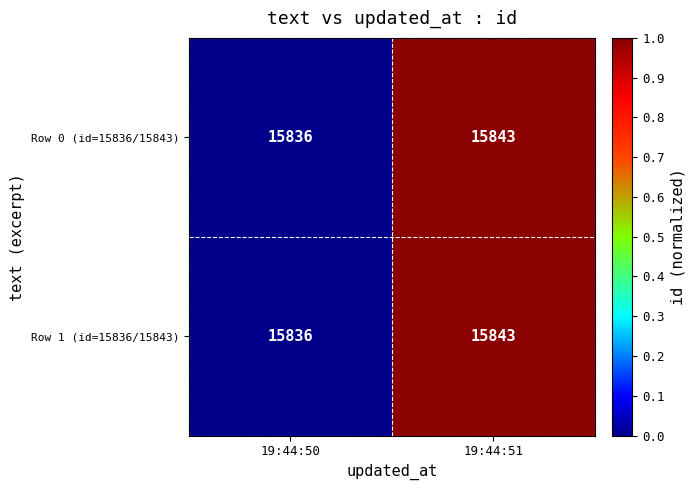

What is the maximum value shown in the chart?

15843